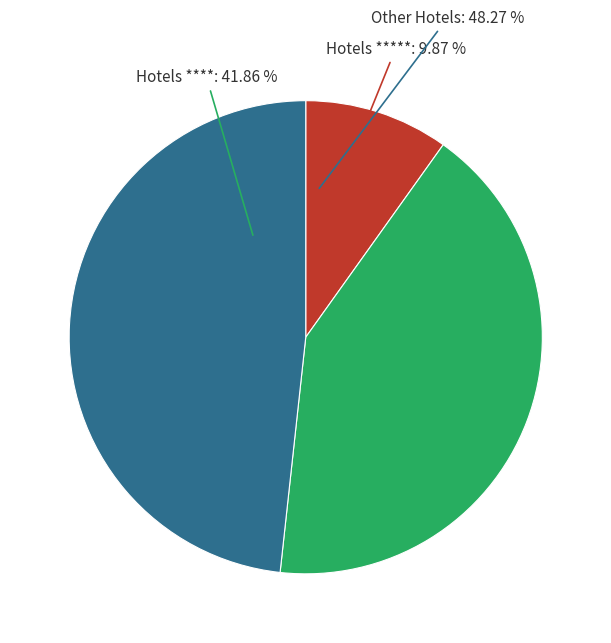

To the nearest percent, what is the difference between the largest and smallest slice percentages?

38%